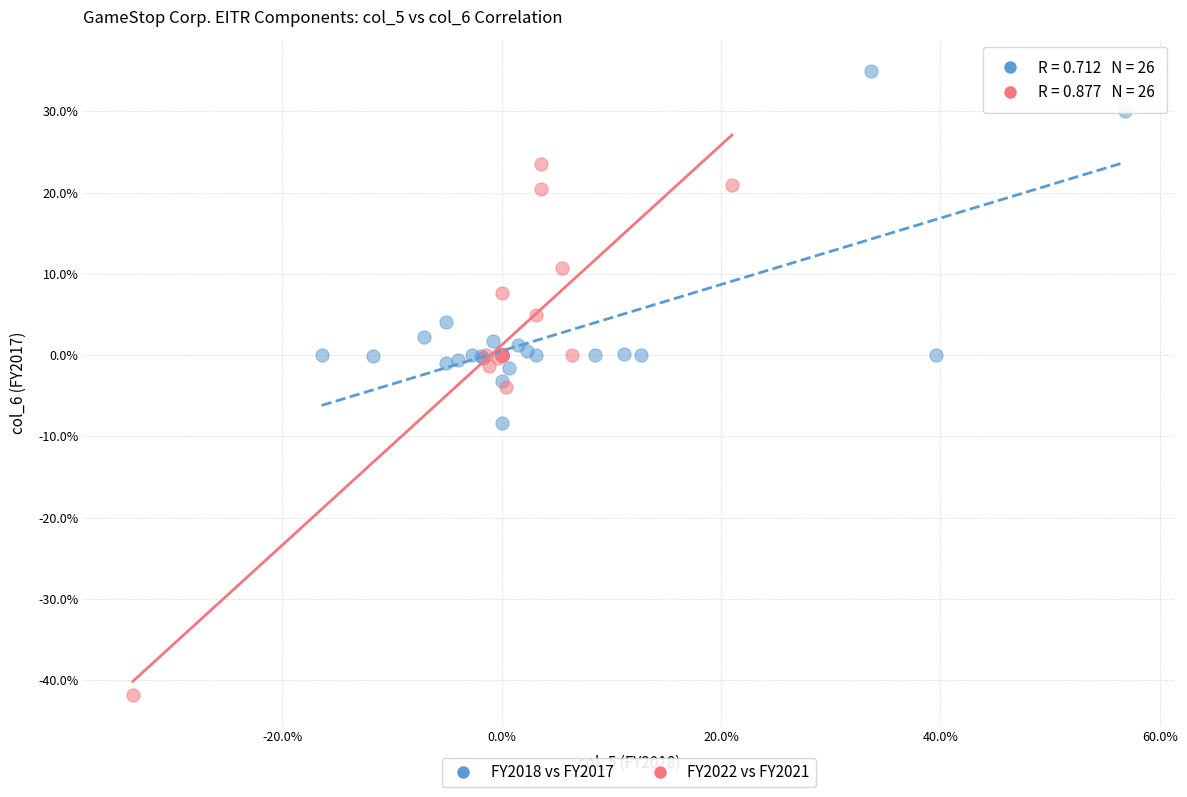

Which series has the widest spread of Y values?

FY2022 vs FY2021